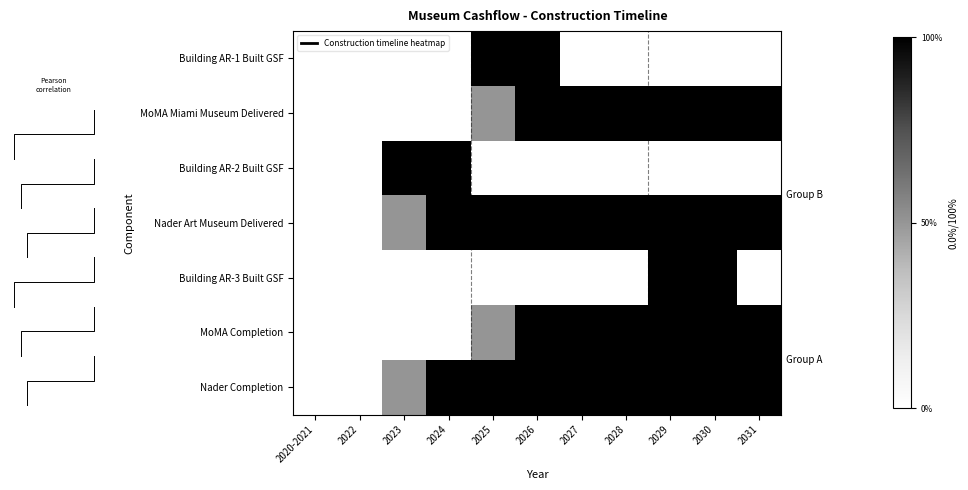

At 2027, list the series in order from largest to smallest.

MoMA Miami Museum Delivered, Nader Art Museum Delivered, MoMA Completion, Nader Completion, Building AR-1 Built GSF, Building AR-2 Built GSF, Building AR-3 Built GSF